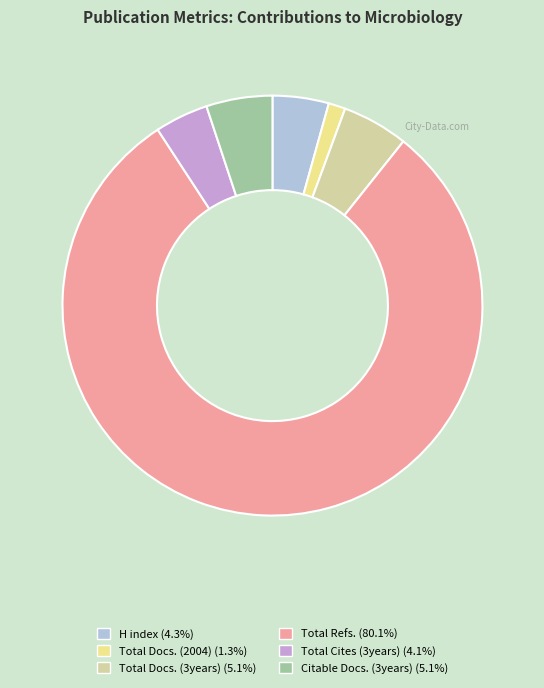

Is there a majority slice in this chart?

Yes